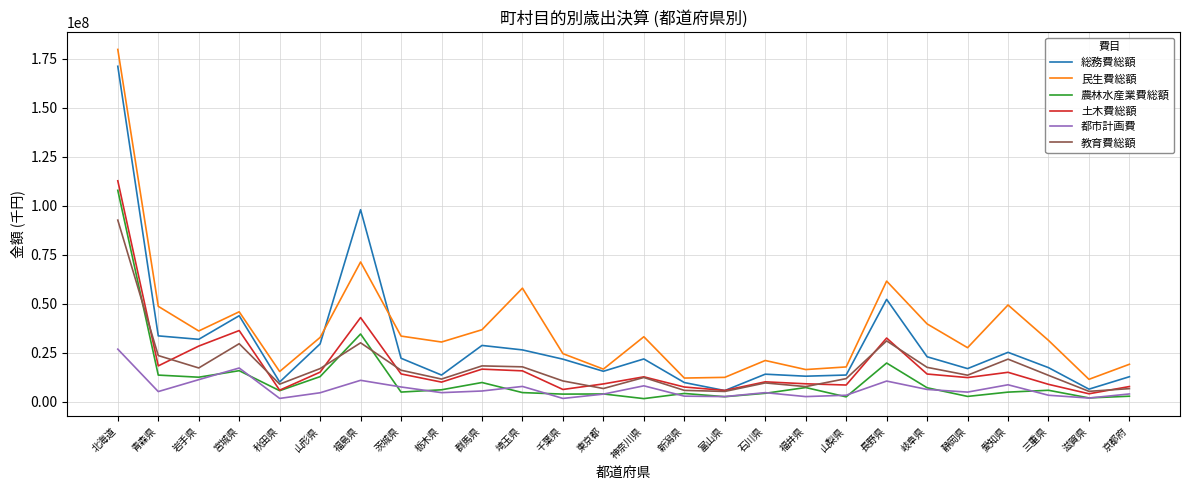

What is the minimum value for 総務費総額?

5655137